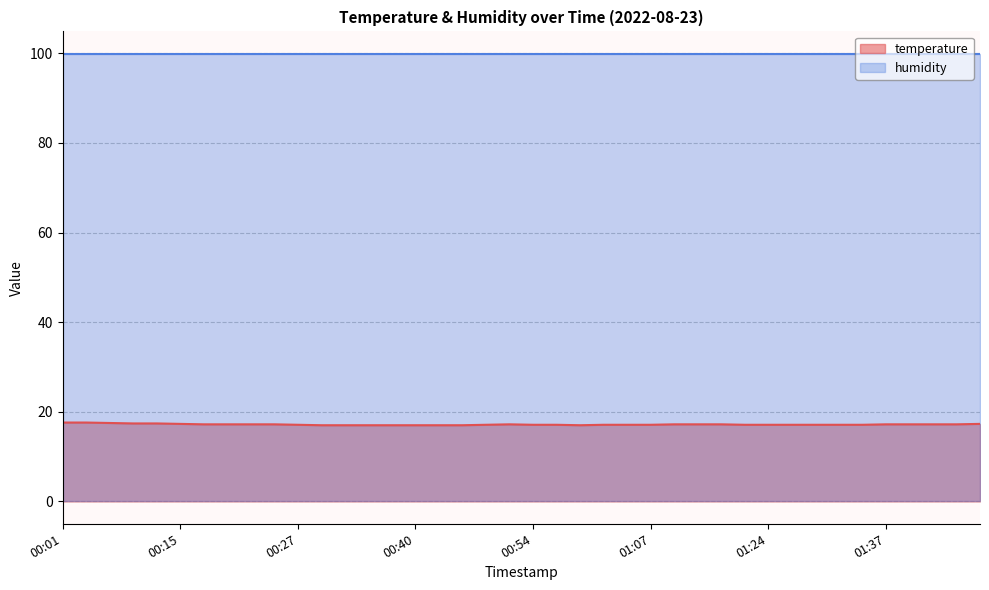

The value at 00:12 is 11.4. True or false?

False